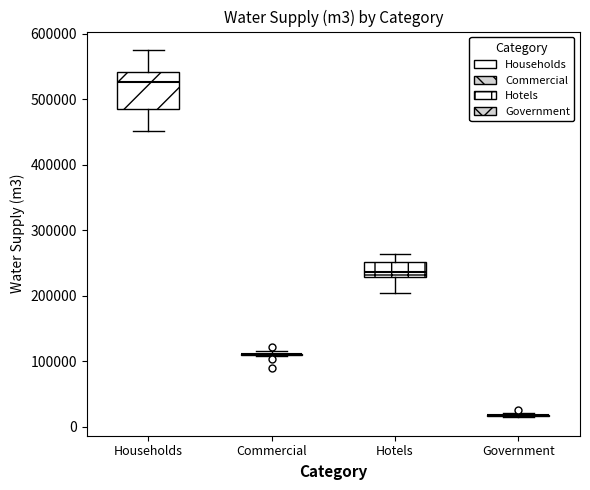

Comparing the boxes themselves (not the whiskers), which one is the tallest?

Households